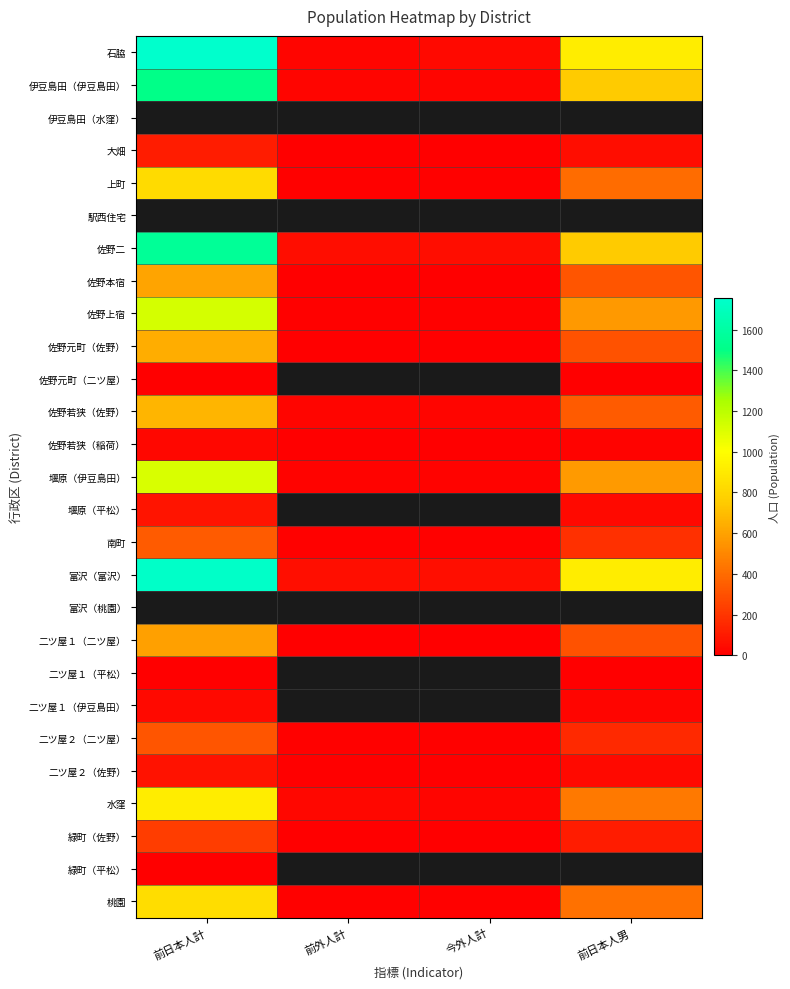

Which category has the highest value across all series?

前日本人計